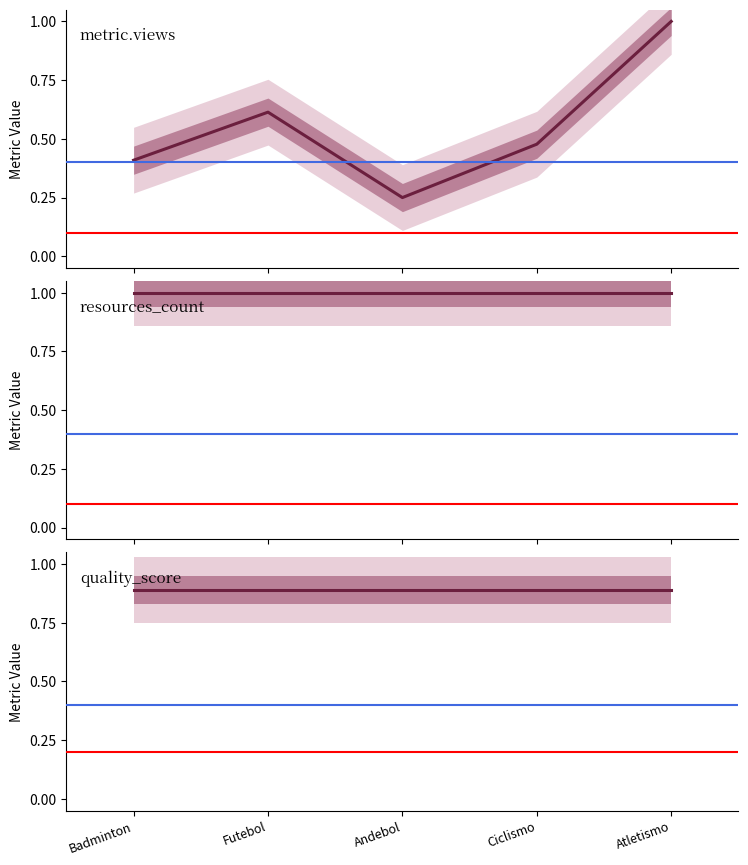

What is the label of the 1st point from the left?

Badminton